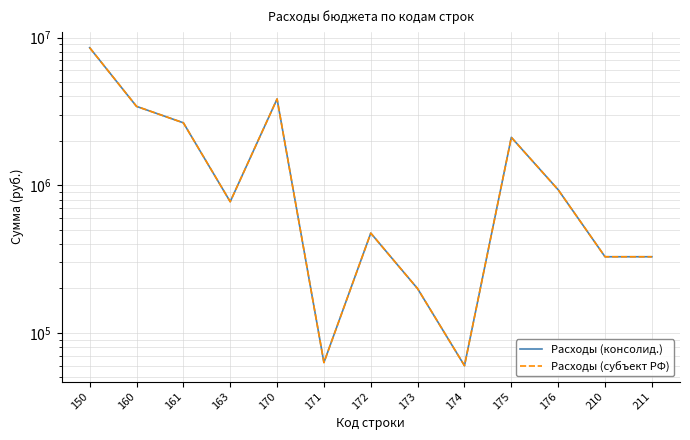

What are all the series names shown in the legend?

Расходы (консолид.), Расходы (субъект РФ)